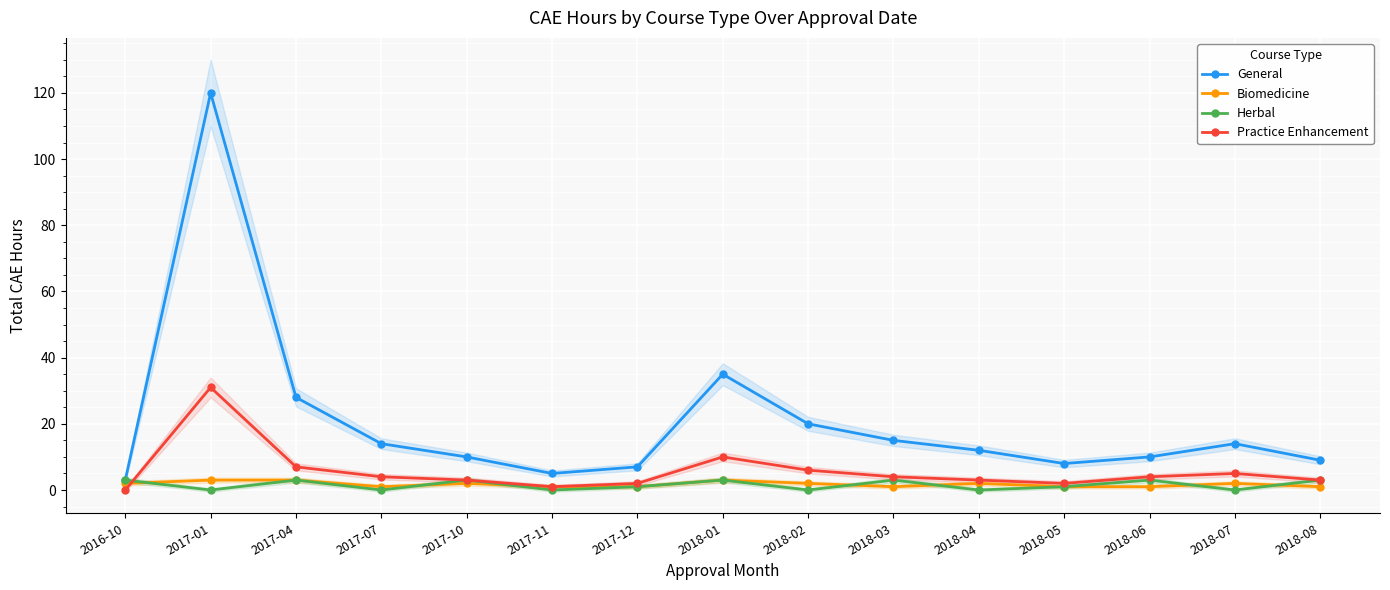

What is the greatest value displayed?

120